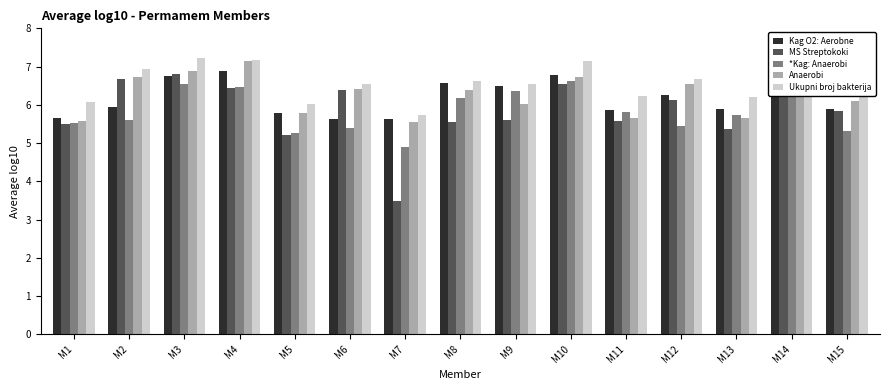

Are the bars grouped side by side (vs. stacked)?

Yes